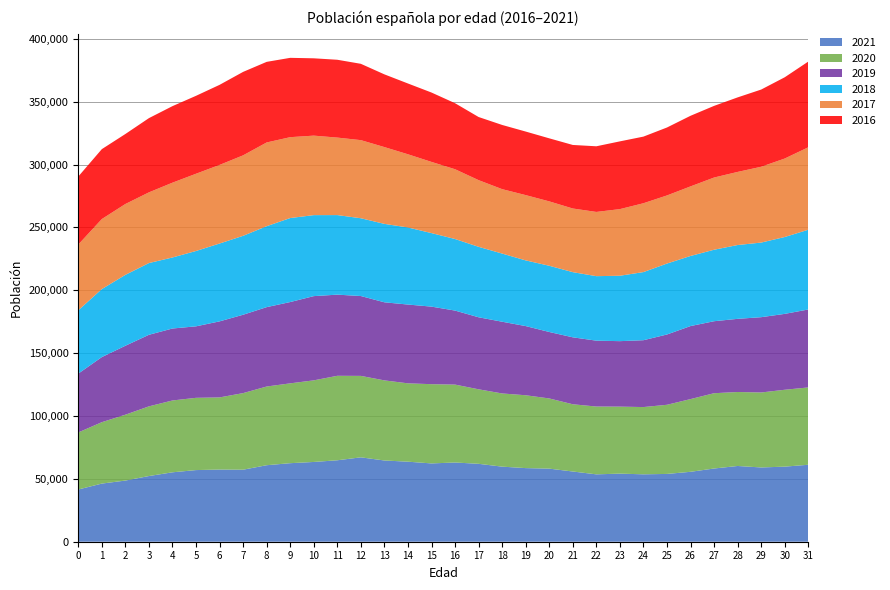

Reading right to left, what are all the values shown in this chart?

2021: 31=61211	30=59720	29=59069	28=60246	27=58235	26=55618	25=53925	24=53621	23=54153	22=53594	21=55850	20=58137	19=58554	18=59711	17=61970	16=63014	15=62283	14=63660	13=64611	12=67124	11=64784	10=63443	9=62469	8=60852	7=57285	6=57400	5=56985	4=55213	3=52246	2=48648	1=46244	0=41537
2020: 31=61506	30=61146	29=59637	28=58839	27=59888	26=57836	25=54992	24=53484	23=53301	22=53933	21=53481	20=55824	19=57943	18=58217	17=59260	16=61960	15=63029	14=62316	13=63711	12=64776	11=67186	10=64908	9=63498	8=62592	7=60919	6=57384	5=57470	4=57141	3=55418	2=52385	1=48833	0=45369
2019: 31=62004	30=60358	29=59891	28=58188	27=57264	26=58081	25=55910	24=53173	23=52075	22=52394	21=53250	20=52864	19=55019	18=57055	17=57290	16=58877	15=61680	14=62668	13=62106	12=63522	11=64548	10=66995	9=64666	8=63141	7=62331	6=60479	5=56864	4=57236	3=56927	2=54836	1=51772	0=46795
2018: 31=63422	30=61140	29=59340	28=58715	27=56855	26=55759	25=56428	24=54188	23=52034	22=51301	21=51831	20=52675	19=52244	18=54213	17=56041	16=56921	15=58484	14=61308	13=62385	12=61869	11=63285	10=64426	9=66817	8=64380	7=62784	6=61925	5=59929	4=56495	3=57057	2=56388	1=54094	0=50356
2017: 31=65588	30=62424	29=60306	28=58149	27=57436	26=55335	25=54174	24=54758	23=52990	22=51088	21=50627	20=51210	19=51936	18=51235	17=53037	16=55502	15=56620	14=58219	13=61076	12=62126	11=61642	10=63227	9=64327	8=66601	7=64005	6=62518	5=61441	4=59497	3=56233	2=56357	1=55703	0=52315
2016: 31=68180	30=64627	29=61405	28=59275	27=56990	26=56161	25=54043	24=52995	23=53882	22=52216	21=50542	20=50147	19=50546	18=51064	17=50209	16=52513	15=55181	14=56297	13=57840	12=60705	11=61903	10=61500	9=63097	8=64107	7=66374	6=63684	5=61979	4=60875	3=59042	2=55682	1=55610	0=54095